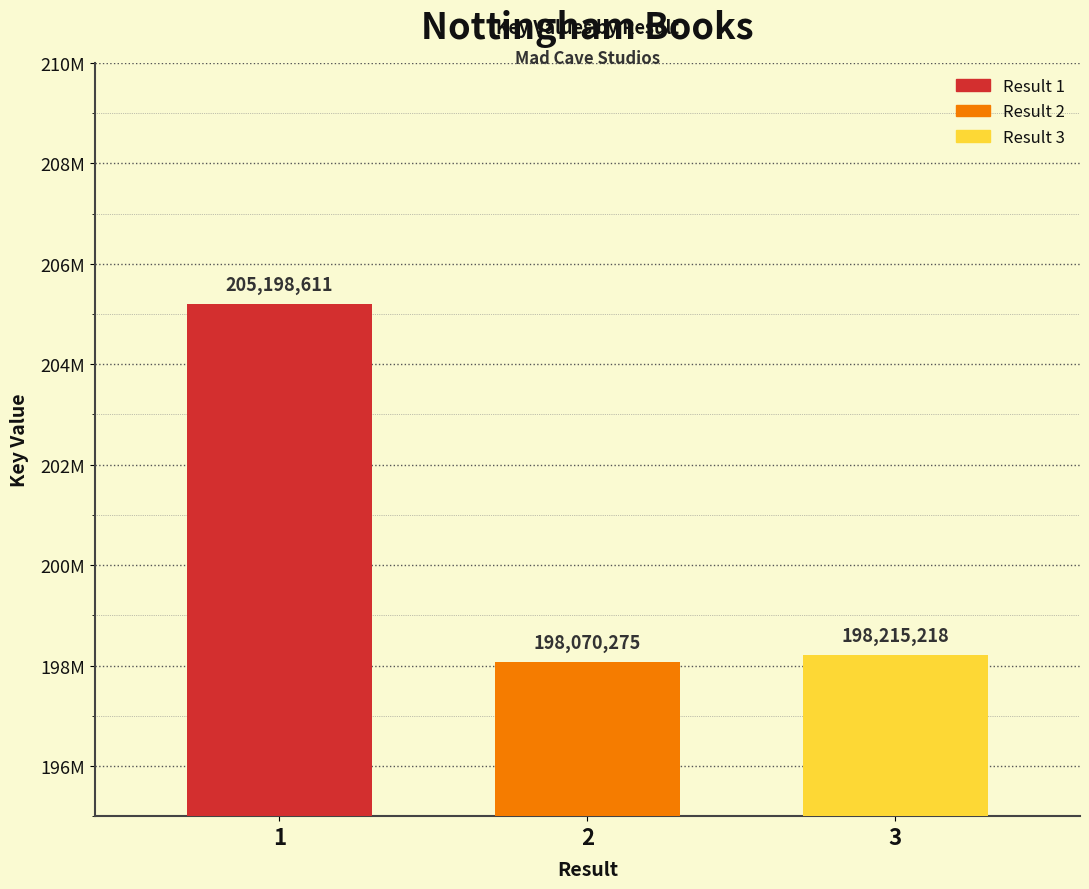

What is the value of the 2nd bar from the left?

198070275